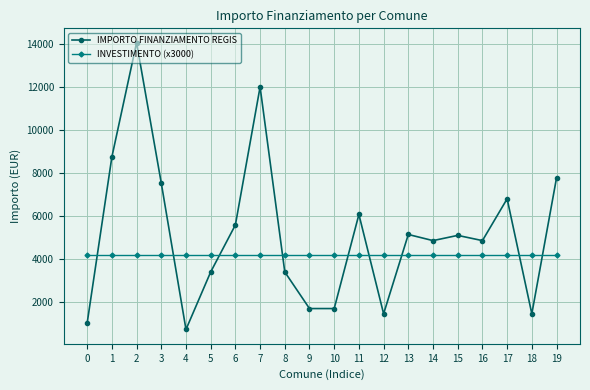

What is the value of the IMPORTO FINANZIAMENTO REGIS point at the 10th from the left?

1701